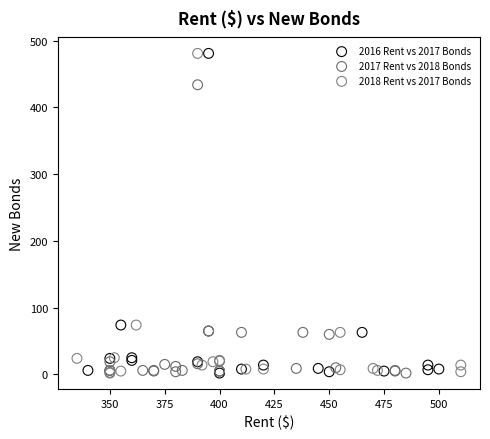

What are all the series names shown in the legend?

2016 Rent vs 2017 Bonds, 2017 Rent vs 2018 Bonds, 2018 Rent vs 2017 Bonds